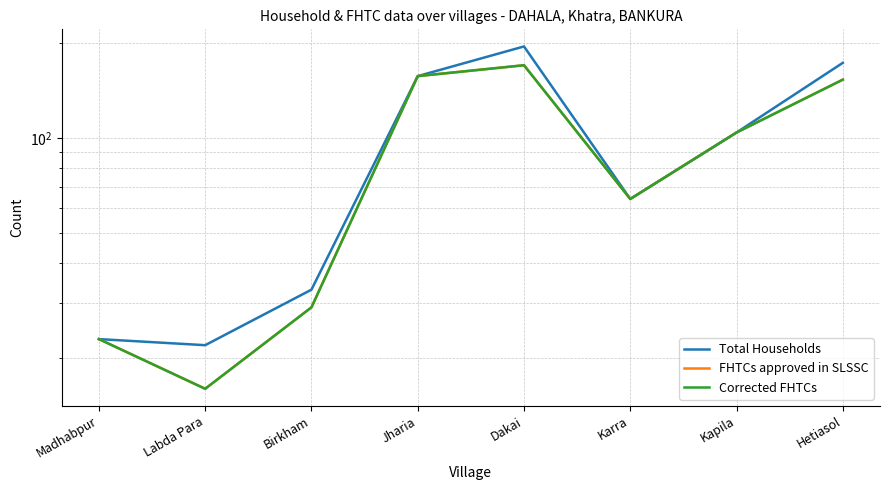

True or false: Corrected FHTCs and Total Households intersect in this chart.

False